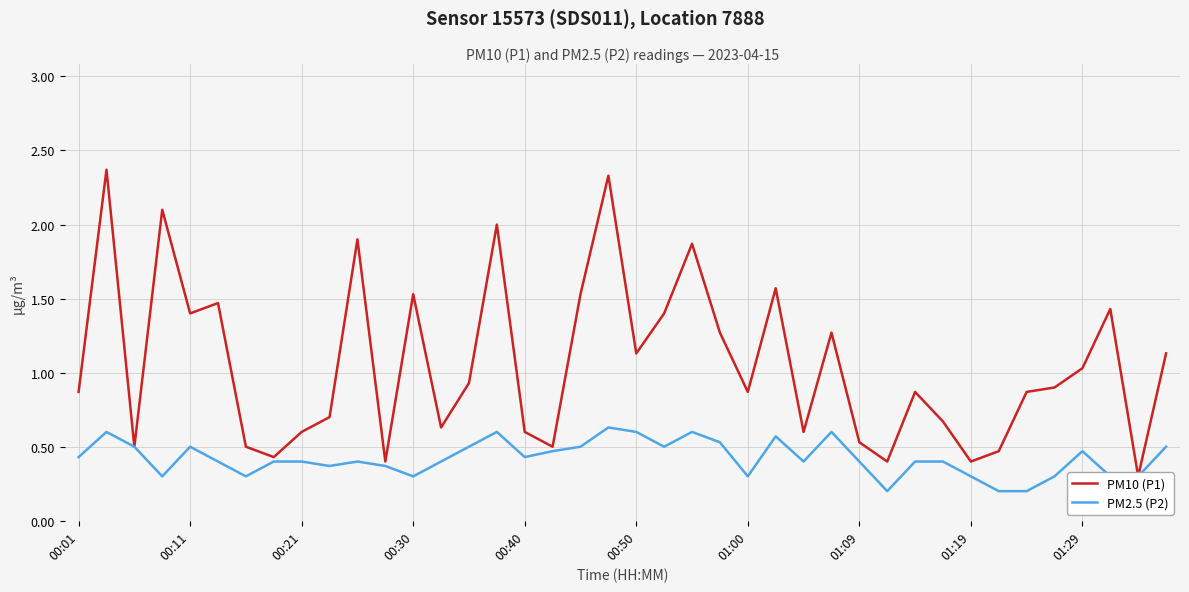

Is it true that PM10 (P1) equals 2.3 at 19?

True